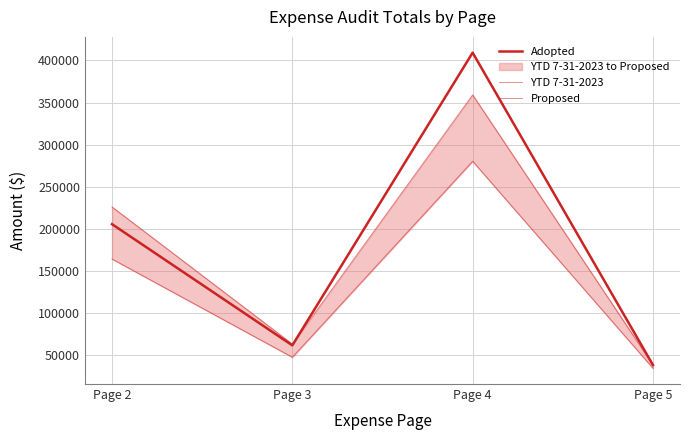

Where is the first local minimum for YTD 7-31-2023?

Page 3